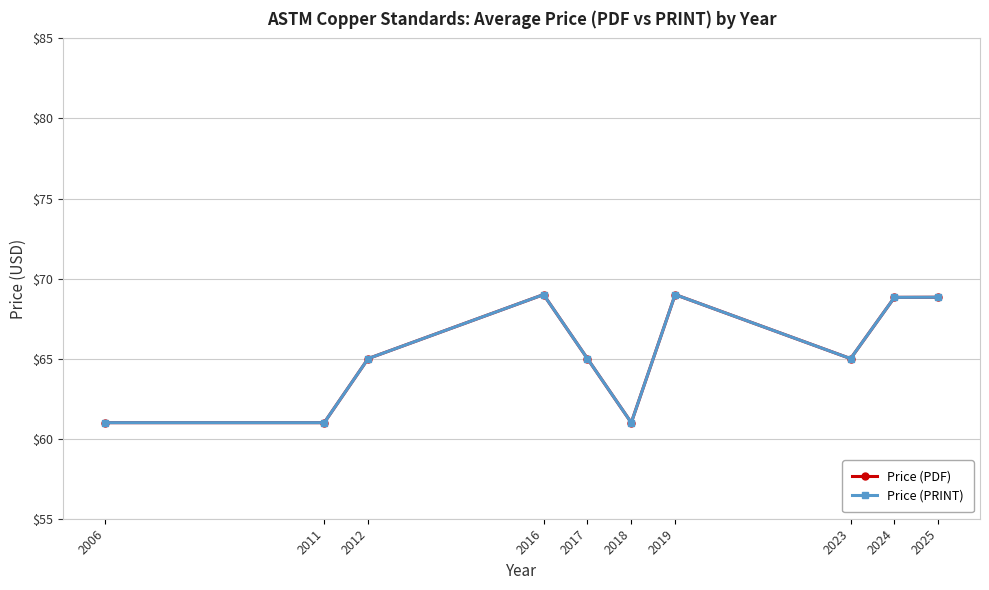

What is the value of the Price (PRINT) point at the 3rd from the left?

65.0